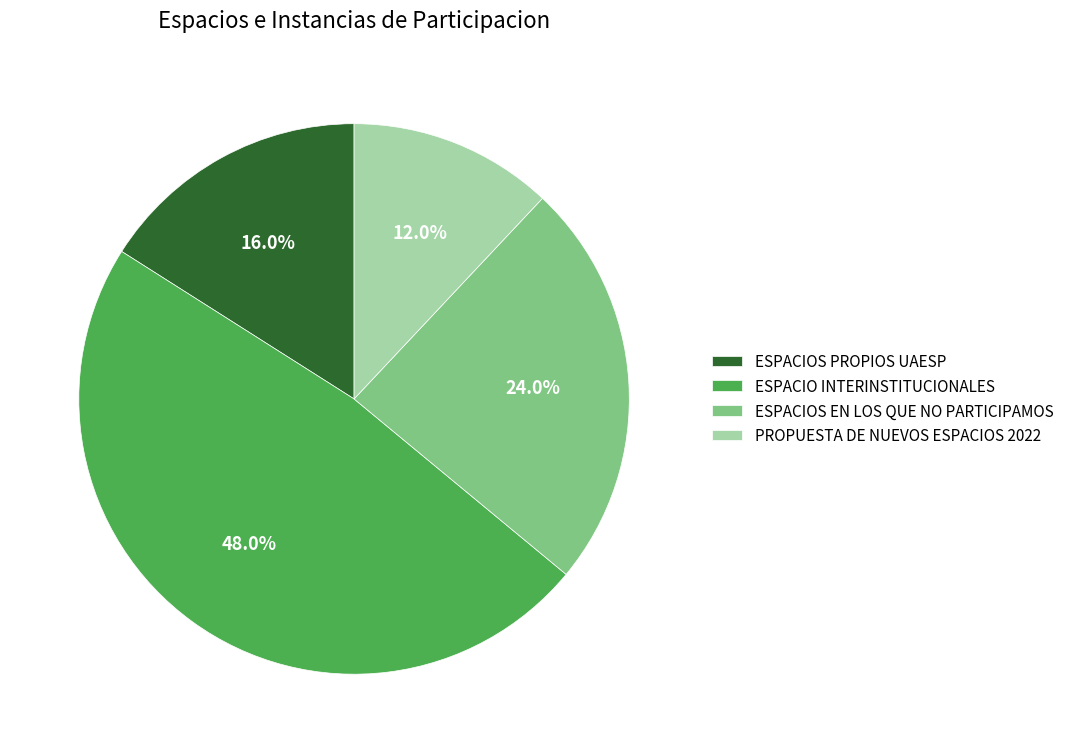

True or false: PROPUESTA DE NUEVOS ESPACIOS 2022 accounts for 12% of the total.

True